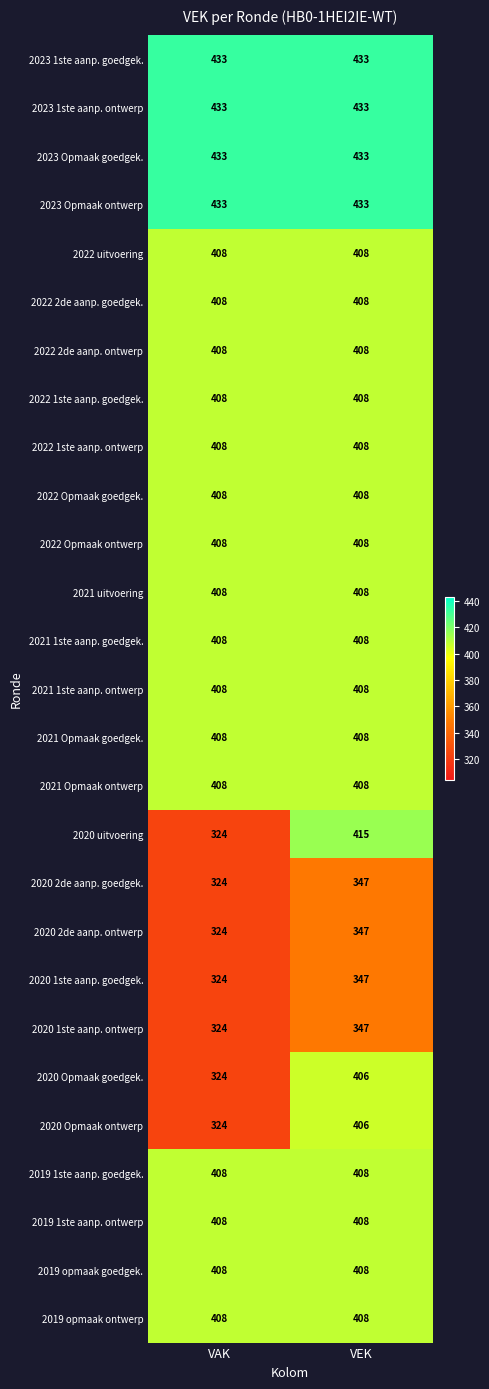

Which category has the highest value in the 2020 Opmaak goedgek. series?

VEK